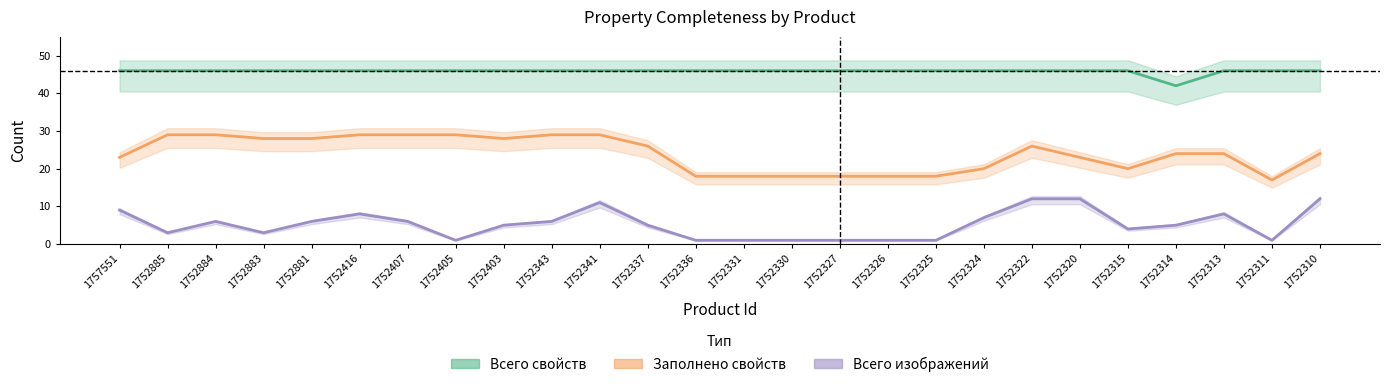

How many data points does each series have?

26